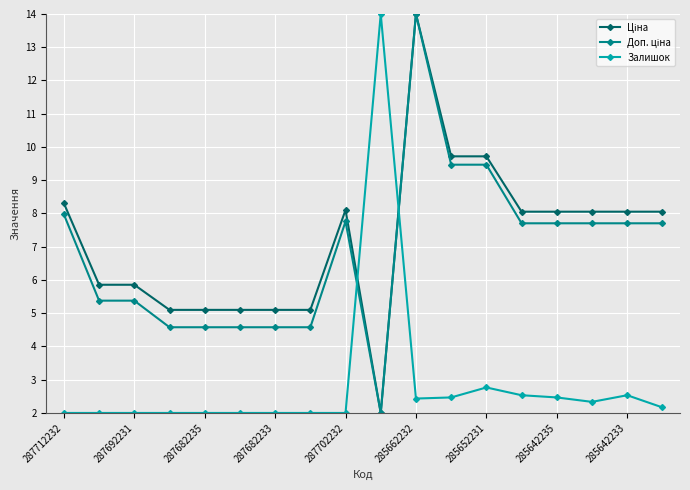

What is the smallest value displayed?

2.0